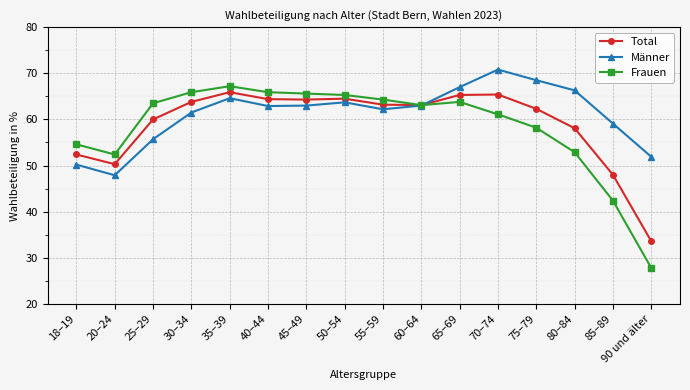

What is the difference between the maximum and second lowest values in the Frauen series?

24.8